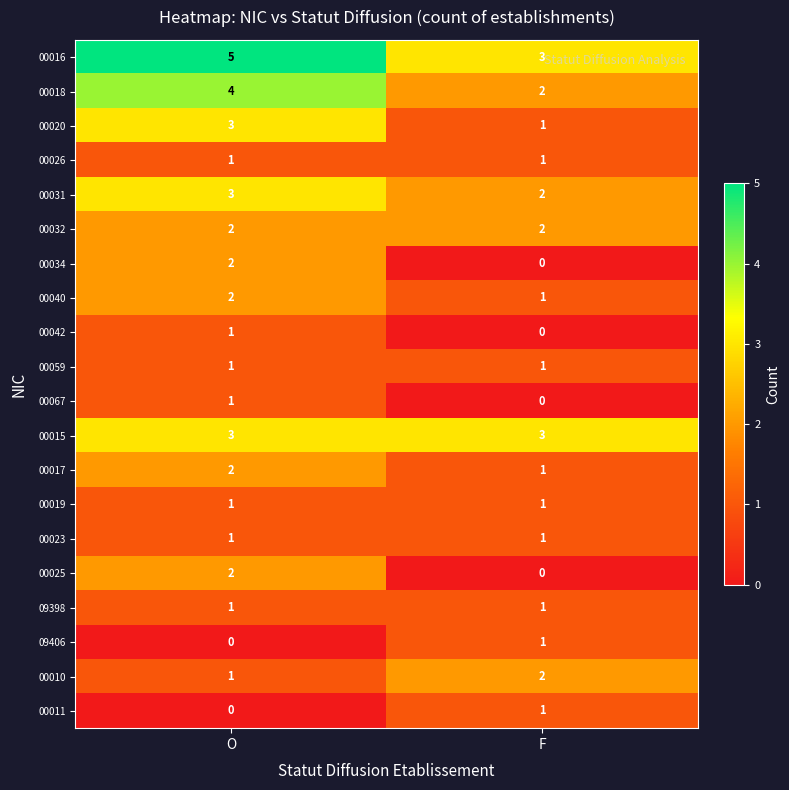

What is the greatest value displayed?

5